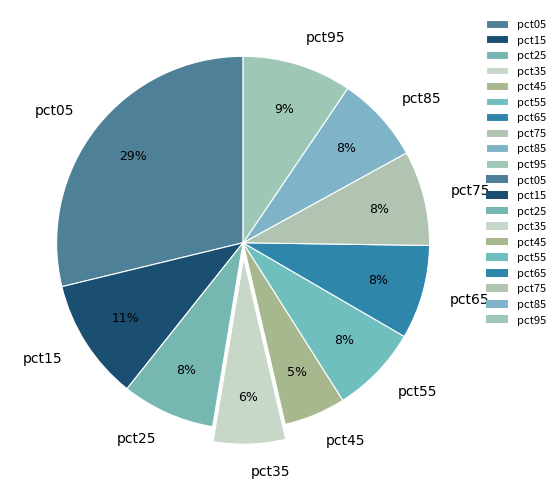

Which category has the smallest portion of the pie?

pct45